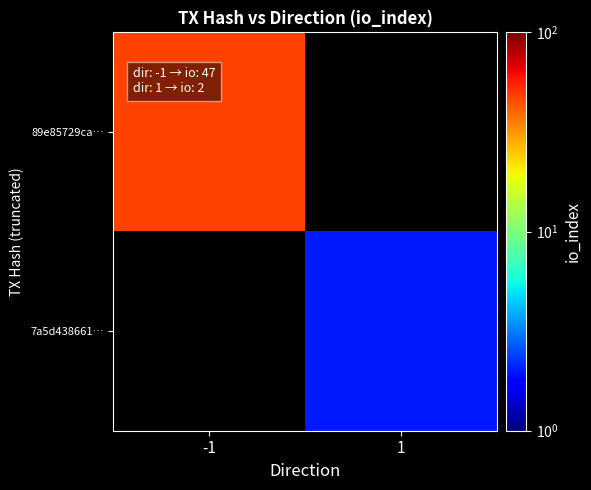

Reading left to right, list all the values displayed in this chart.

89e85729ca…: -1=47	1=0
7a5d438661…: -1=0	1=2